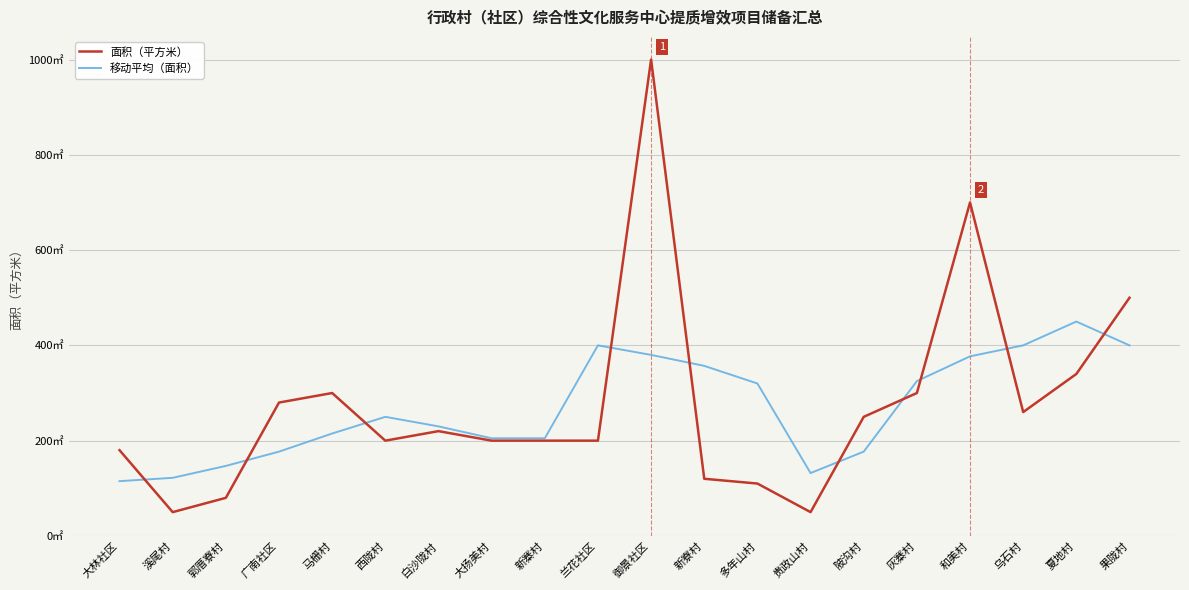

How many interior local peaks does the 移动平均（面积） series have?

3